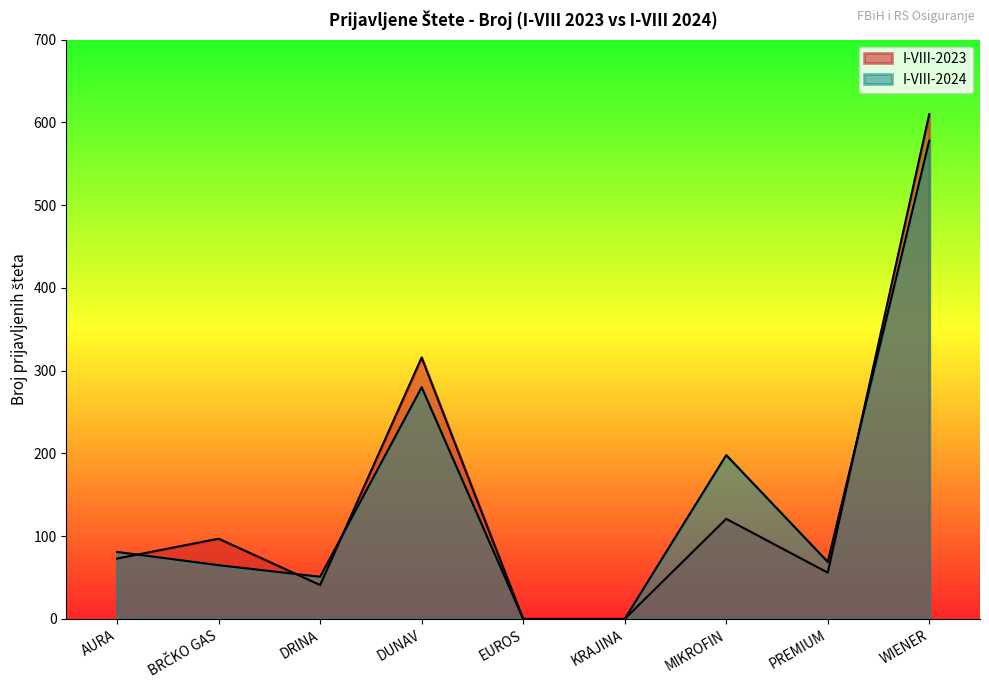

Read the I-VIII-2023 value at DUNAV, to the nearest 100.

300